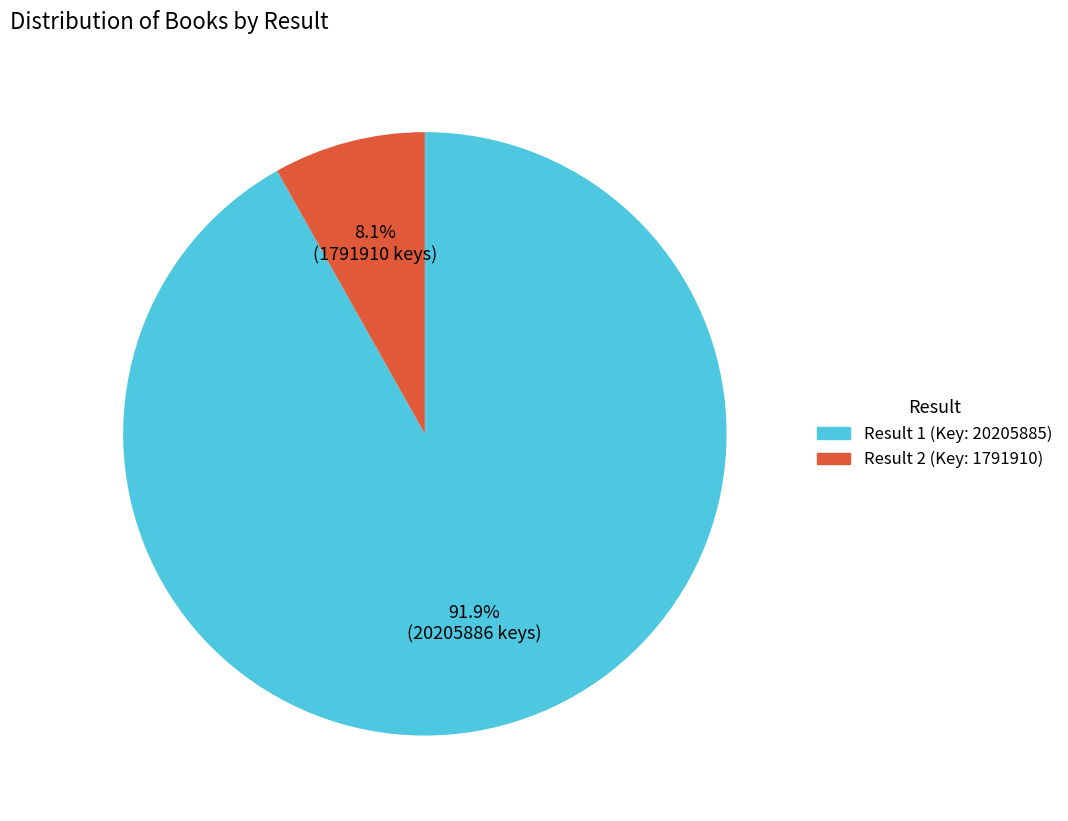

What is the ratio of the value at Result 1 (Key: 20205885) to the value at Result 2 (Key: 1791910)?

11.3